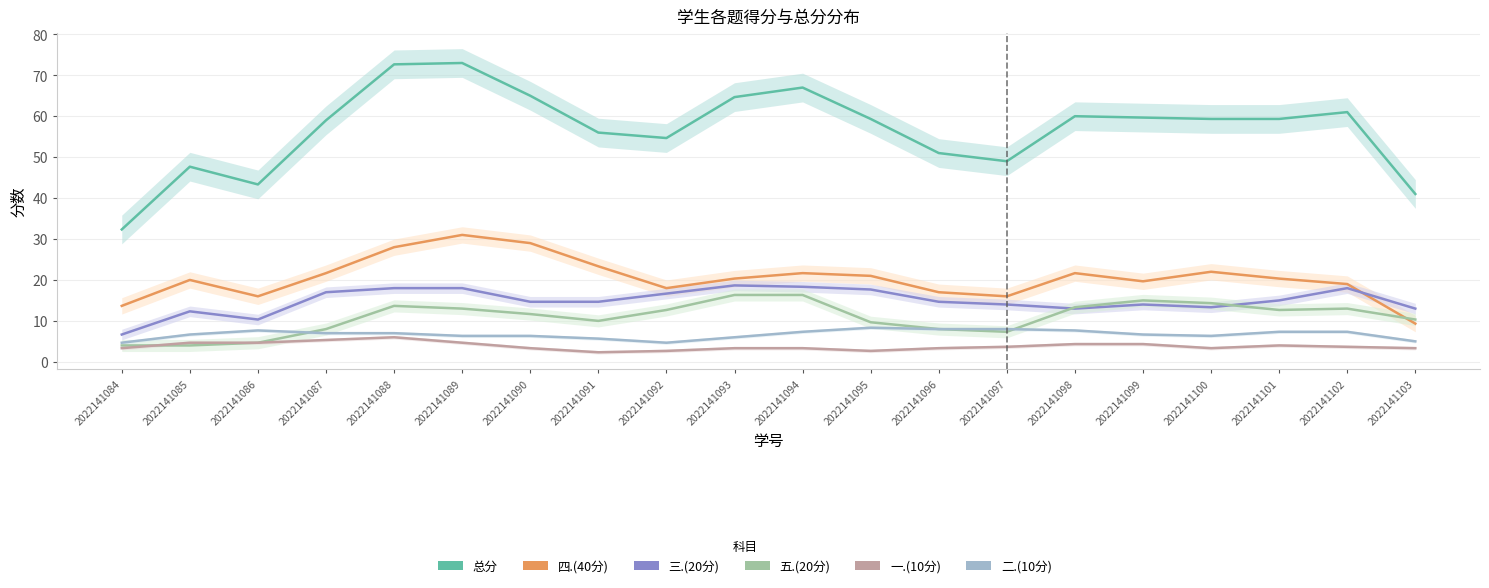

Which series has the largest total across all categories?

总分